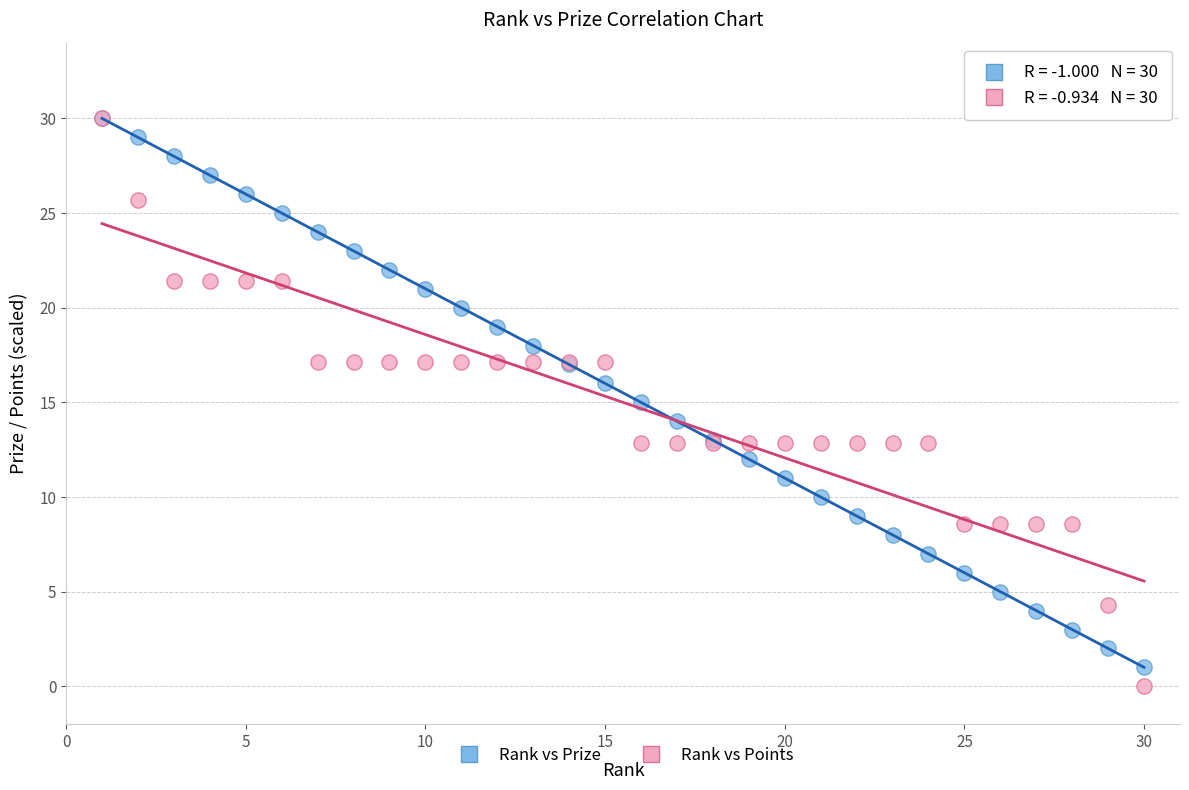

What are all the series names shown in the legend?

Rank vs Prize, Rank vs Points